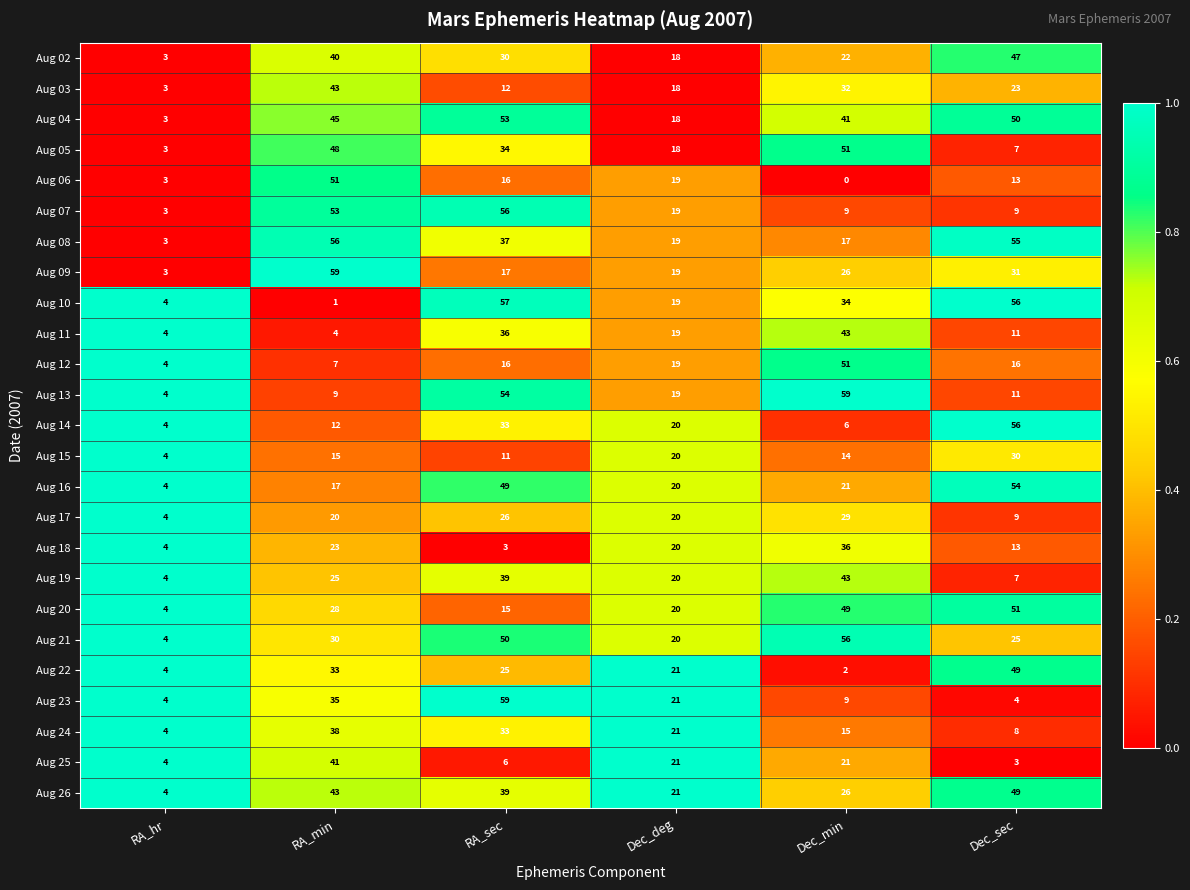

True or false: Aug 26 has a value of 18 at Dec_sec.

False